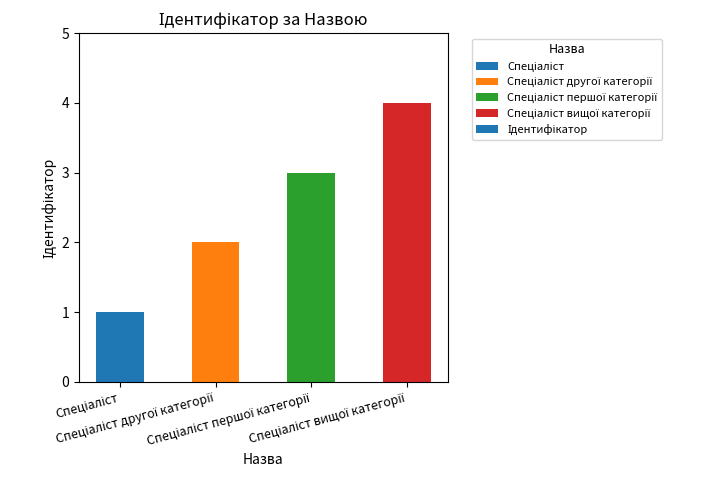

What is the difference between the maximum and minimum values?

3